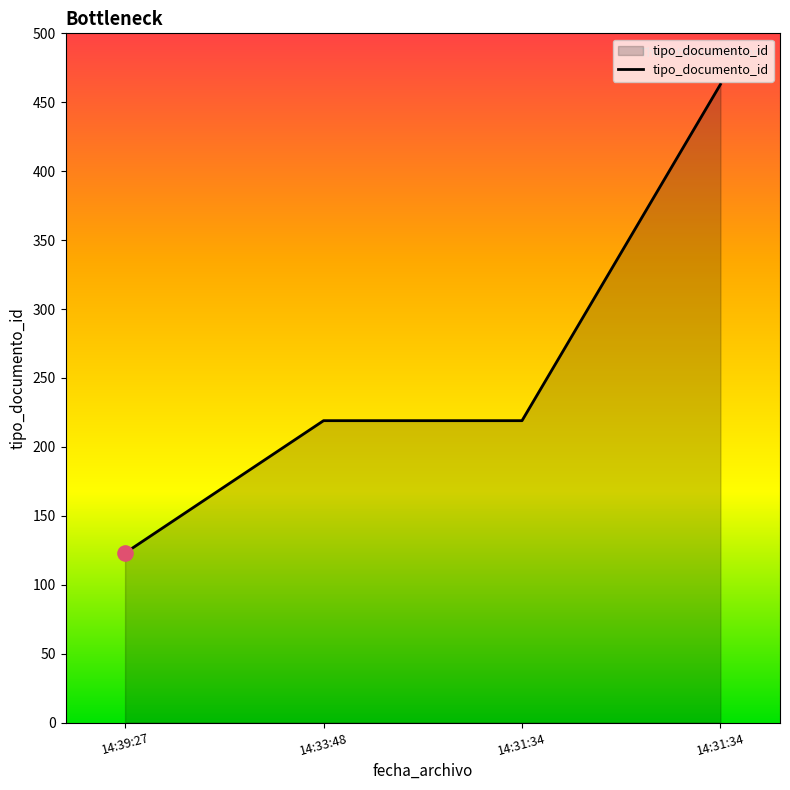

What is the ratio of the value at 14:31:34 to the value at 14:39:27?

1.8